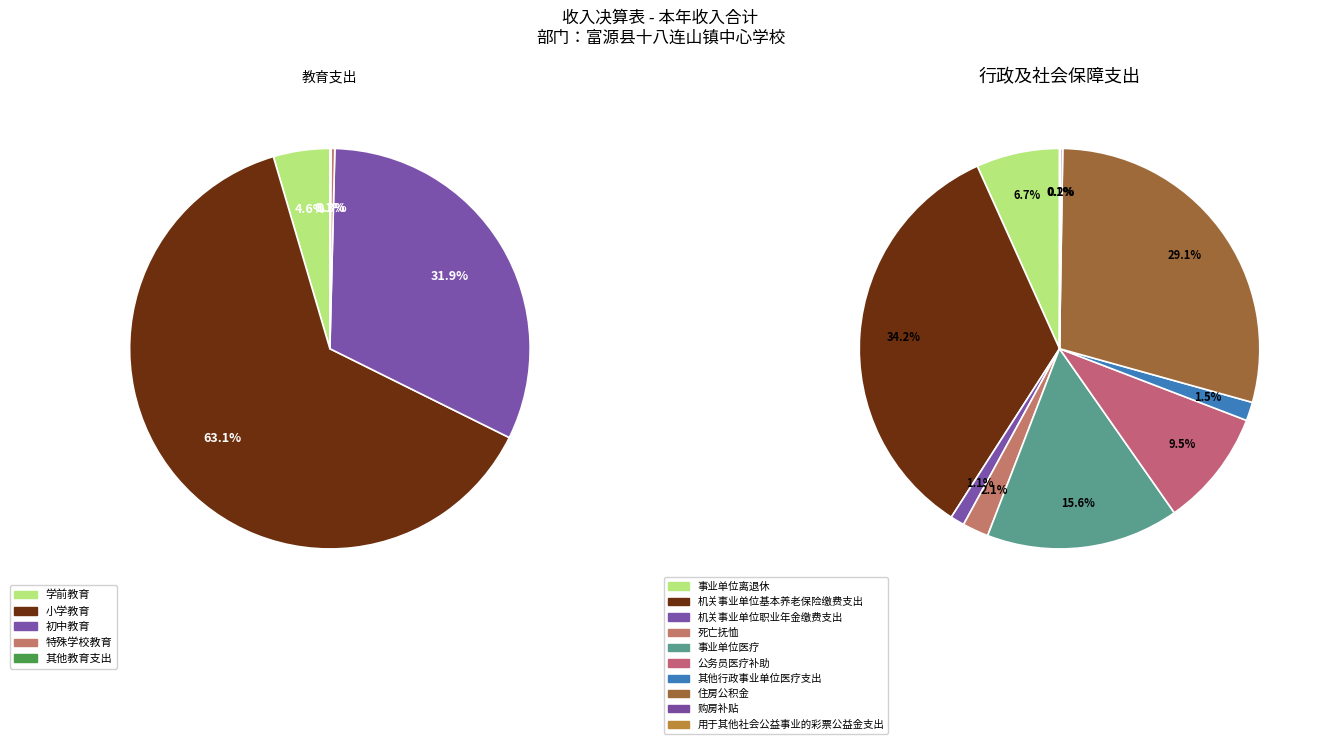

Rank the categories by value from lowest to highest.

用于其他社会公益事业的彩票公益金支出, 购房补贴, 其他教育支出, 特殊学校教育, 机关事业单位职业年金缴费支出, 其他行政事业单位医疗支出, 死亡抚恤, 事业单位离退休, 公务员医疗补助, 事业单位医疗, 学前教育, 住房公积金, 机关事业单位基本养老保险缴费支出, 初中教育, 小学教育